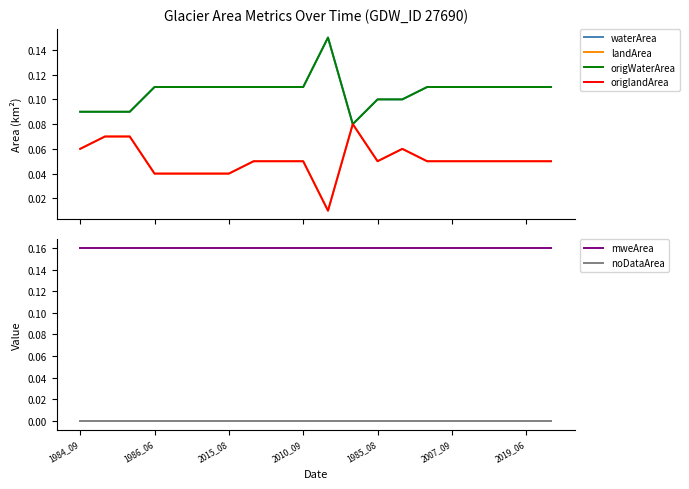

What is the lowest value of the waterArea series?

0.1